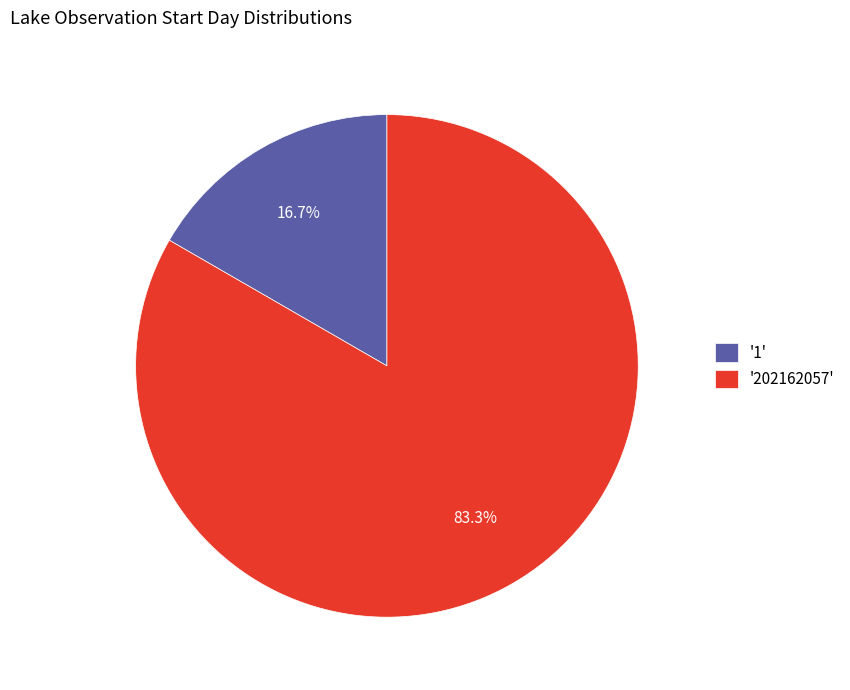

What is the ratio of the value at '202162057' to the value at '1'?

5.0